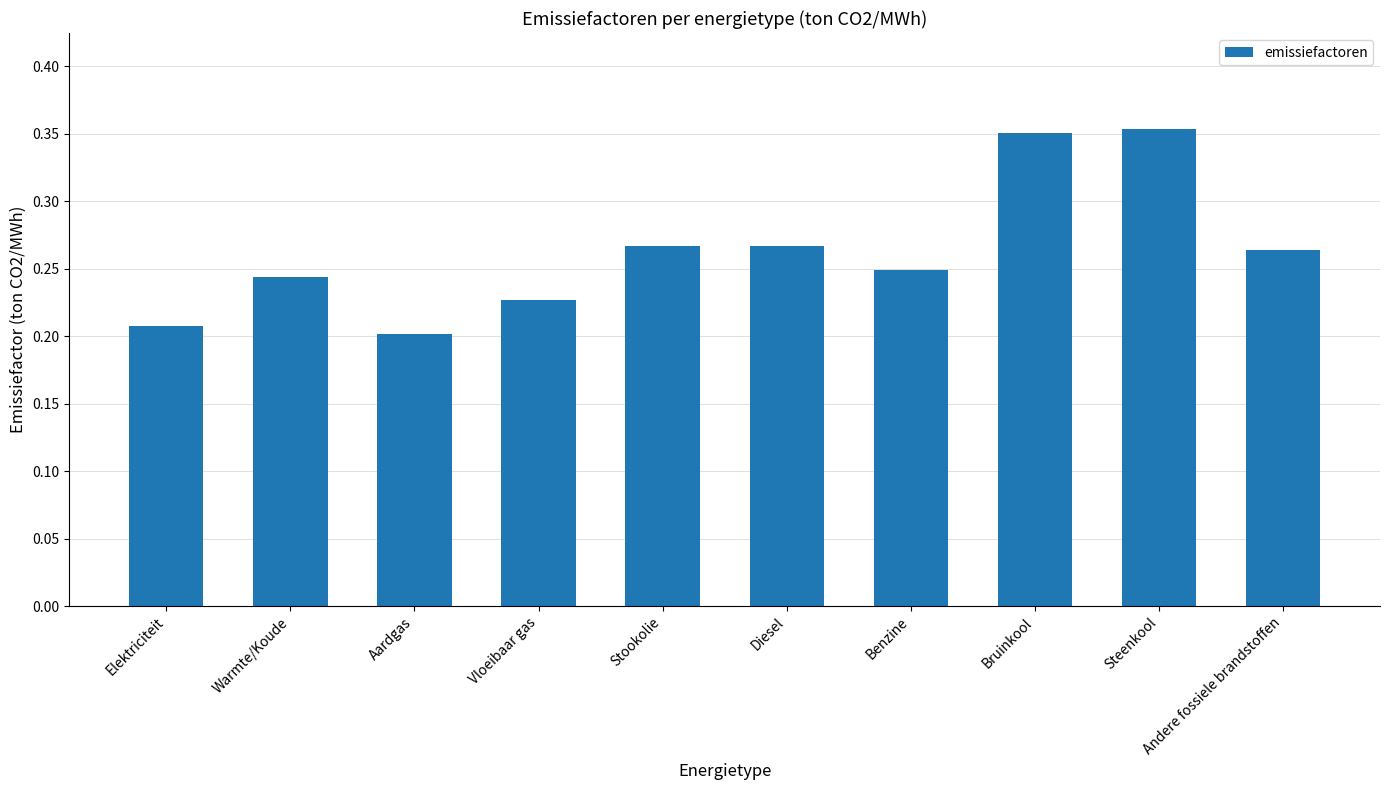

What is the change in value from Warmte/Koude to Bruinkool?

+0.1